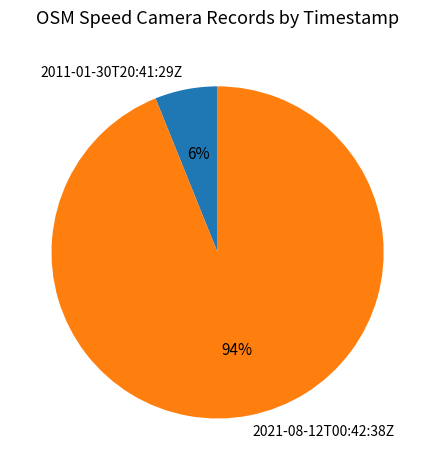

True or false: 2021-08-12T00:42:38Z accounts for 99% of the total.

False